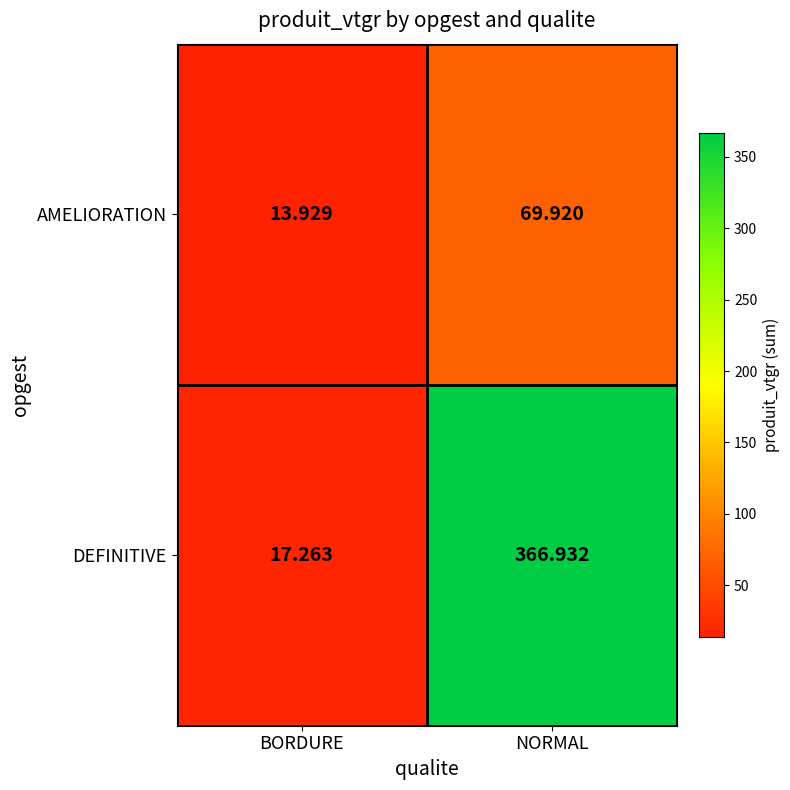

At NORMAL, list the series in order from smallest to largest.

AMELIORATION, DEFINITIVE